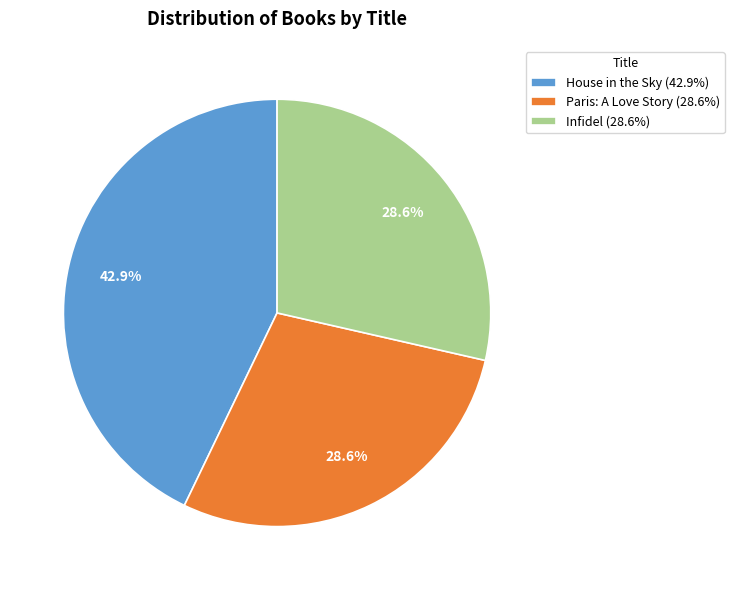

To the nearest percent, what is the average slice percentage?

33%